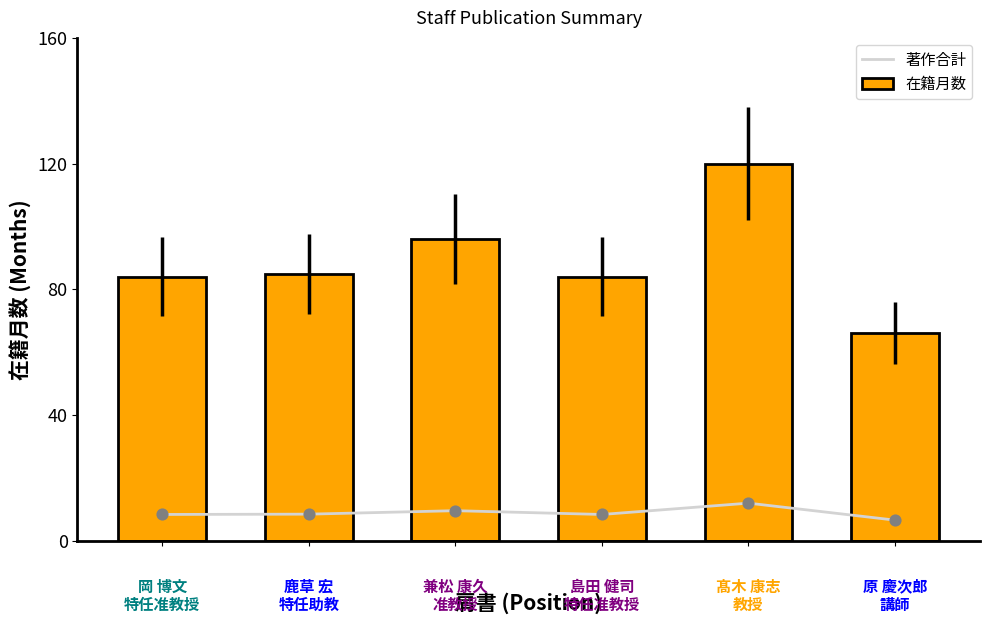

Which series contains the highest Y value?

在籍月数